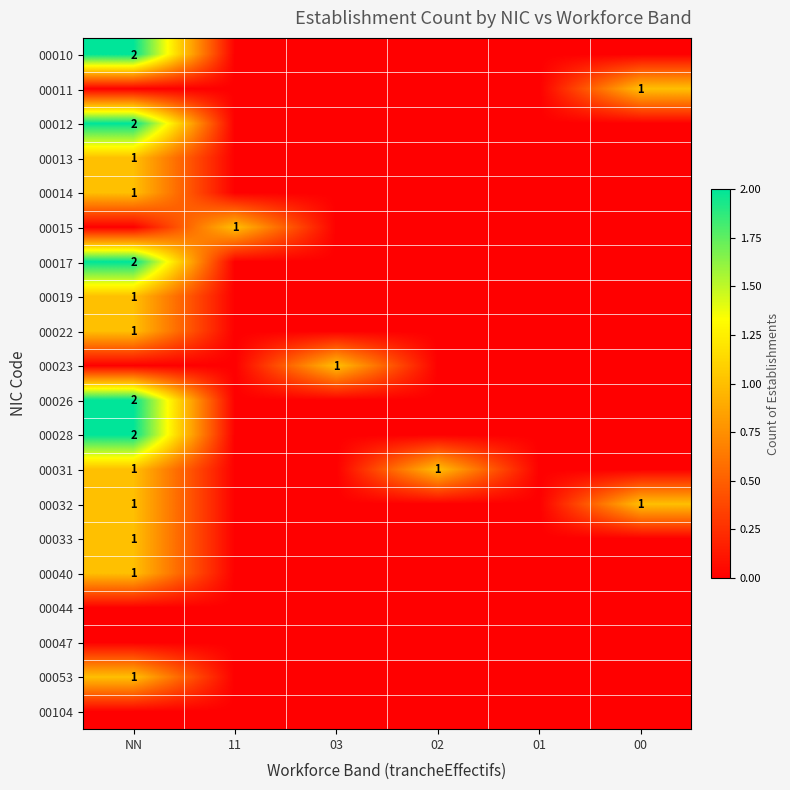

Is it true that 00013 equals 2 at NN?

False